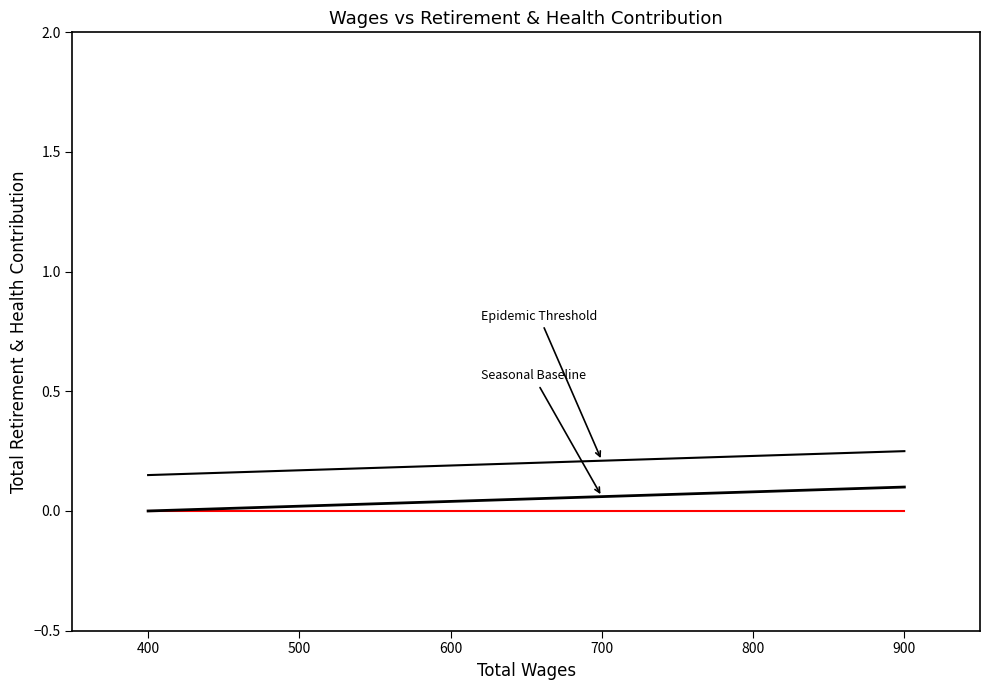

Which has a higher value, 800 or 700?

800